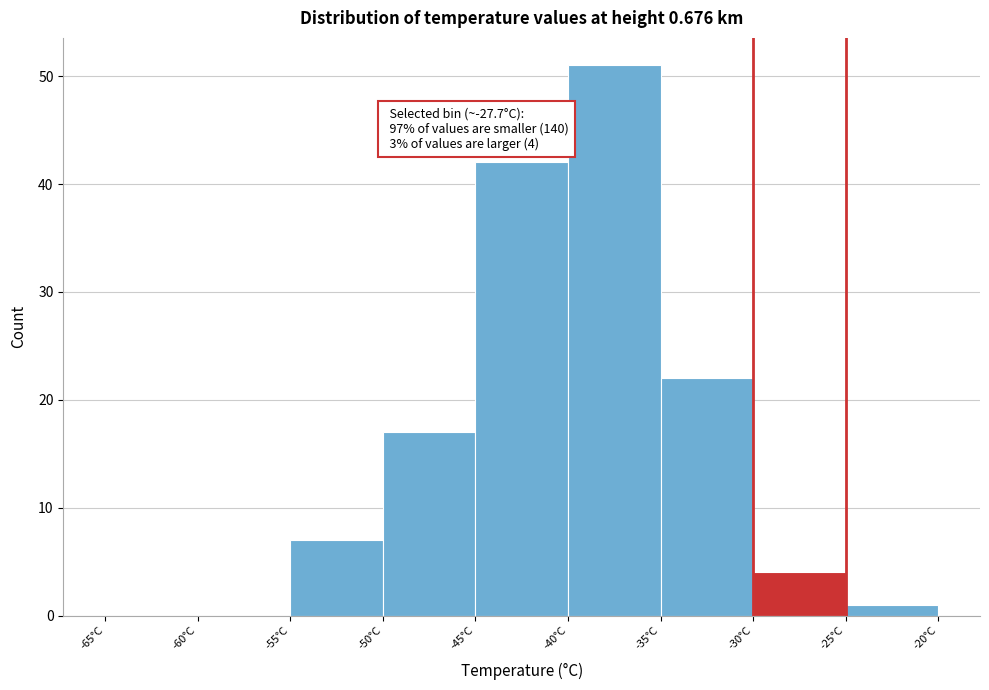

Over which range of the x-axis is the bar tallest?

-40 to -35